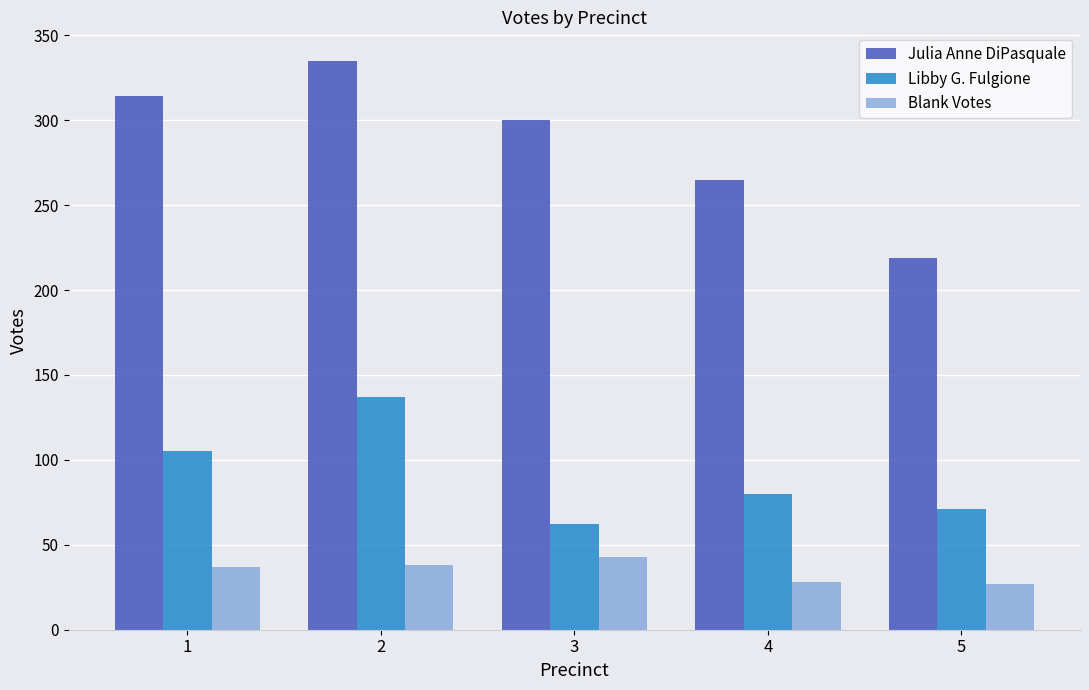

Which series has the largest range (max minus min)?

Julia Anne DiPasquale